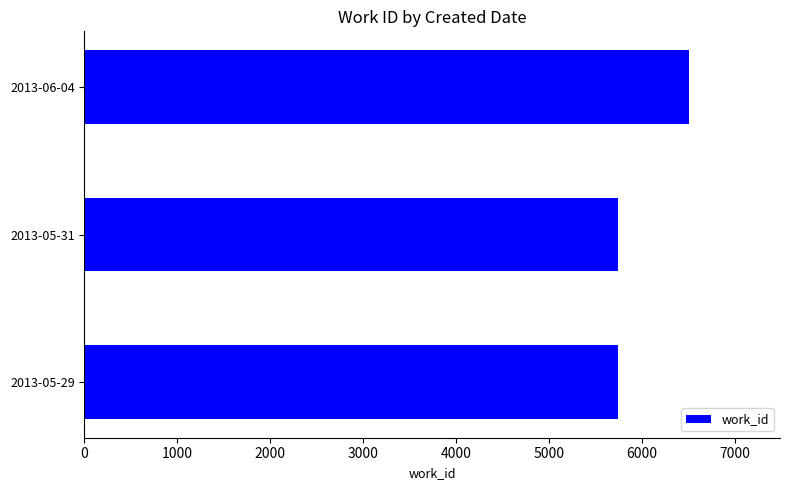

The value at 2013-05-31 is 5736. True or false?

True